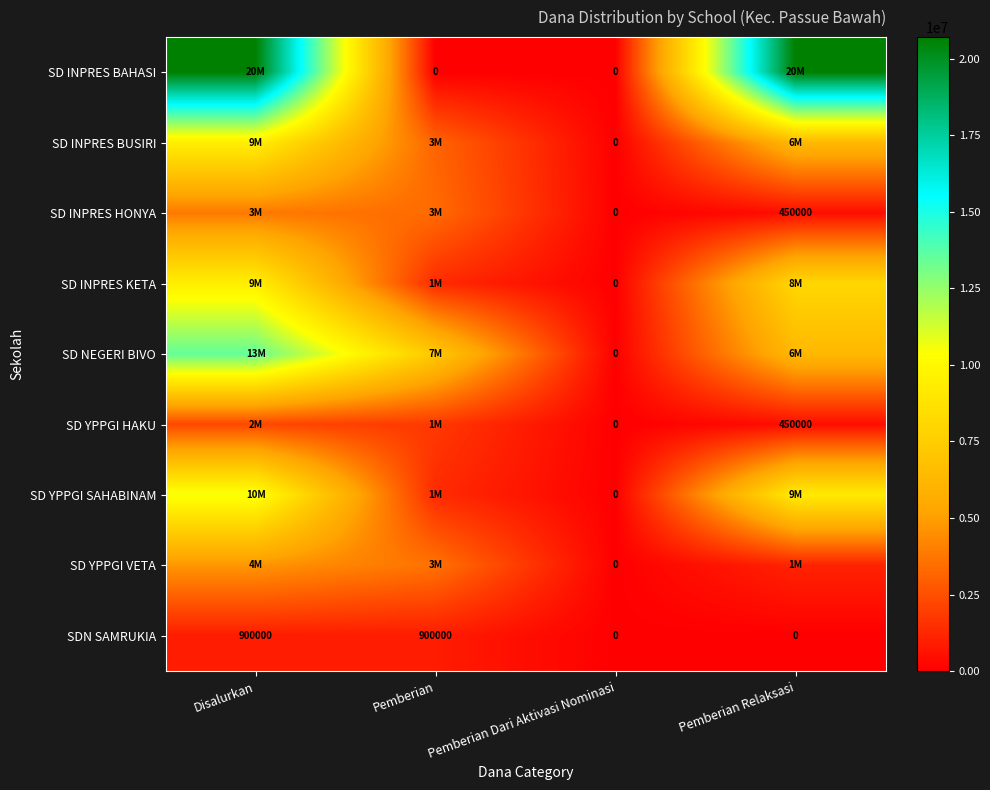

Is the value of SD YPPGI HAKU at Pemberian Relaksasi greater than the value of SDN SAMRUKIA at Disalurkan?

No